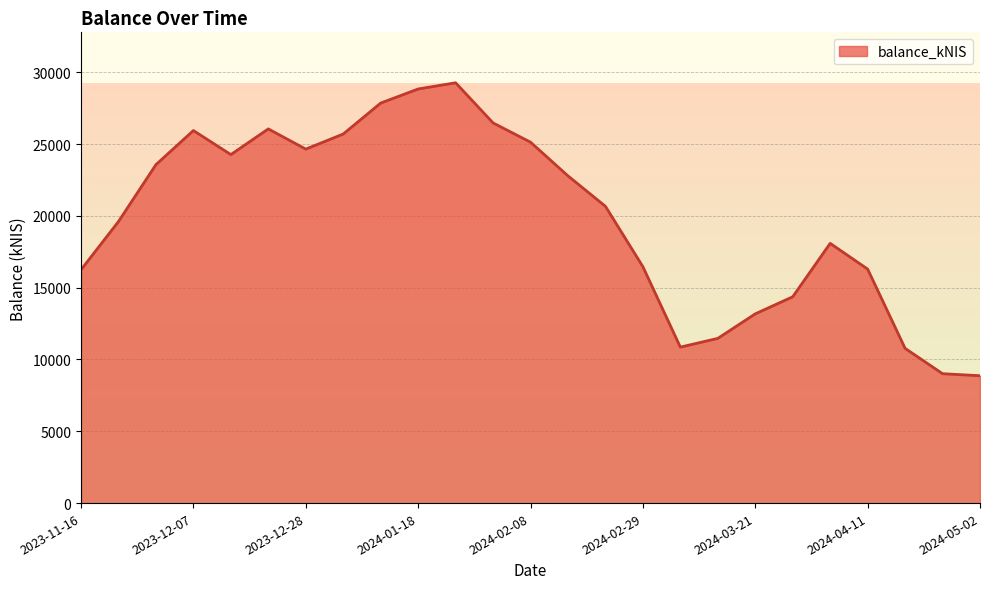

What is the smallest value displayed?

8867.5